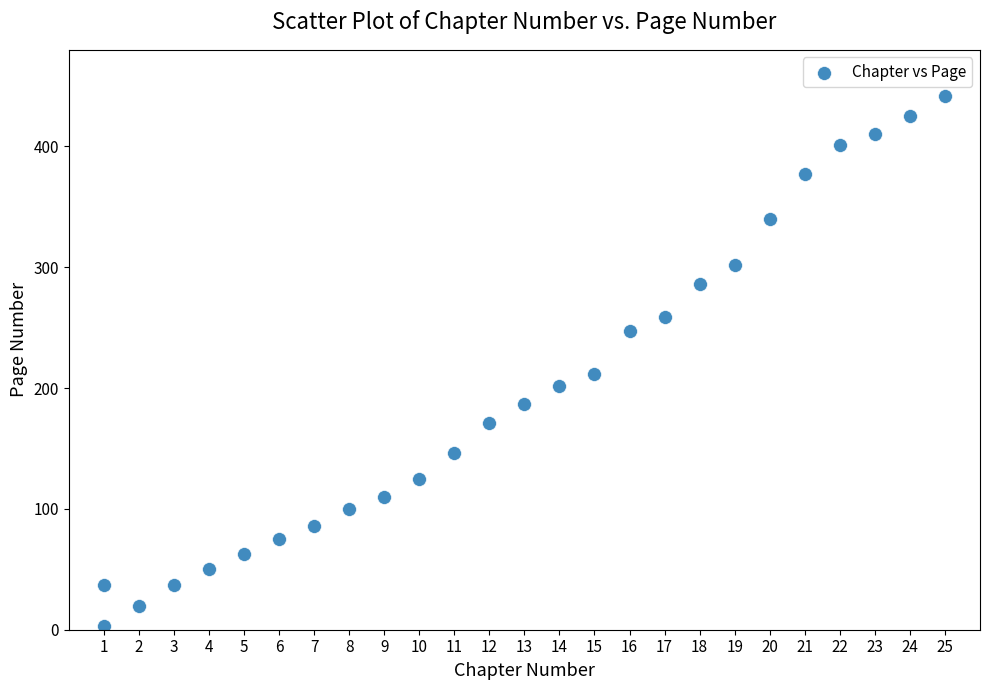

What is the range of X values (max minus min)?

24